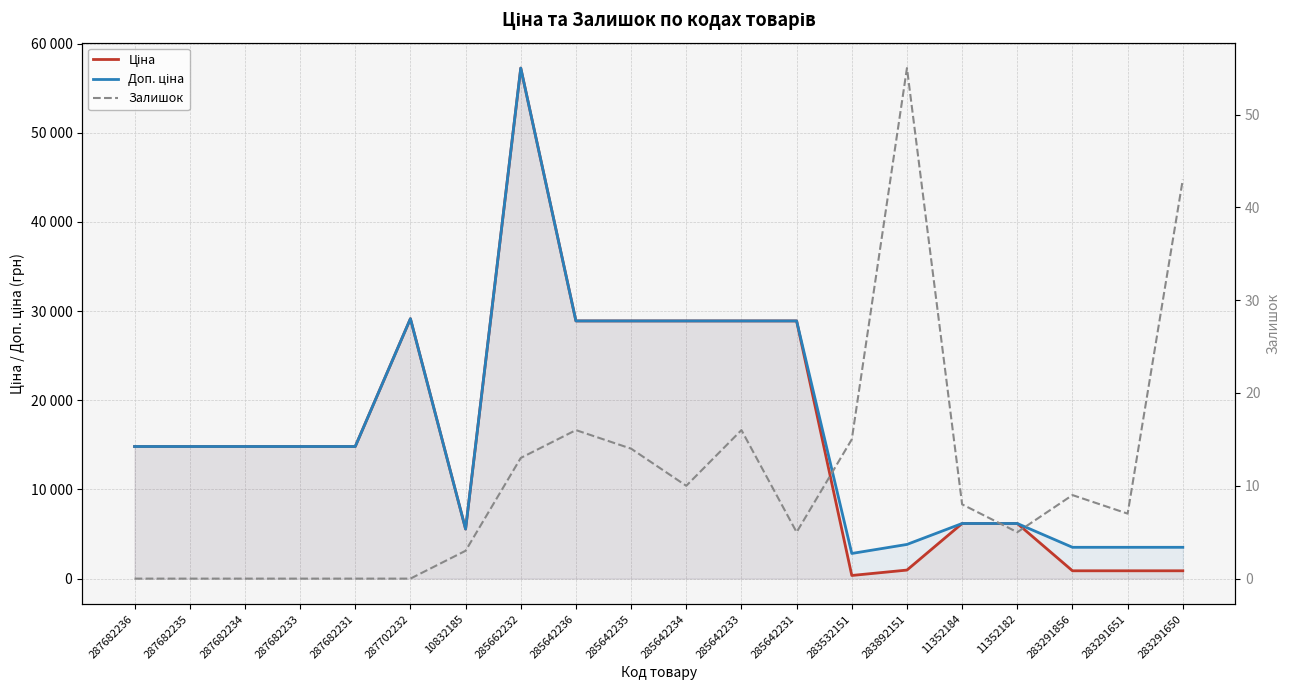

Rank the series by their maximum value, from lowest to highest.

Залишок, Ціна, Доп. ціна